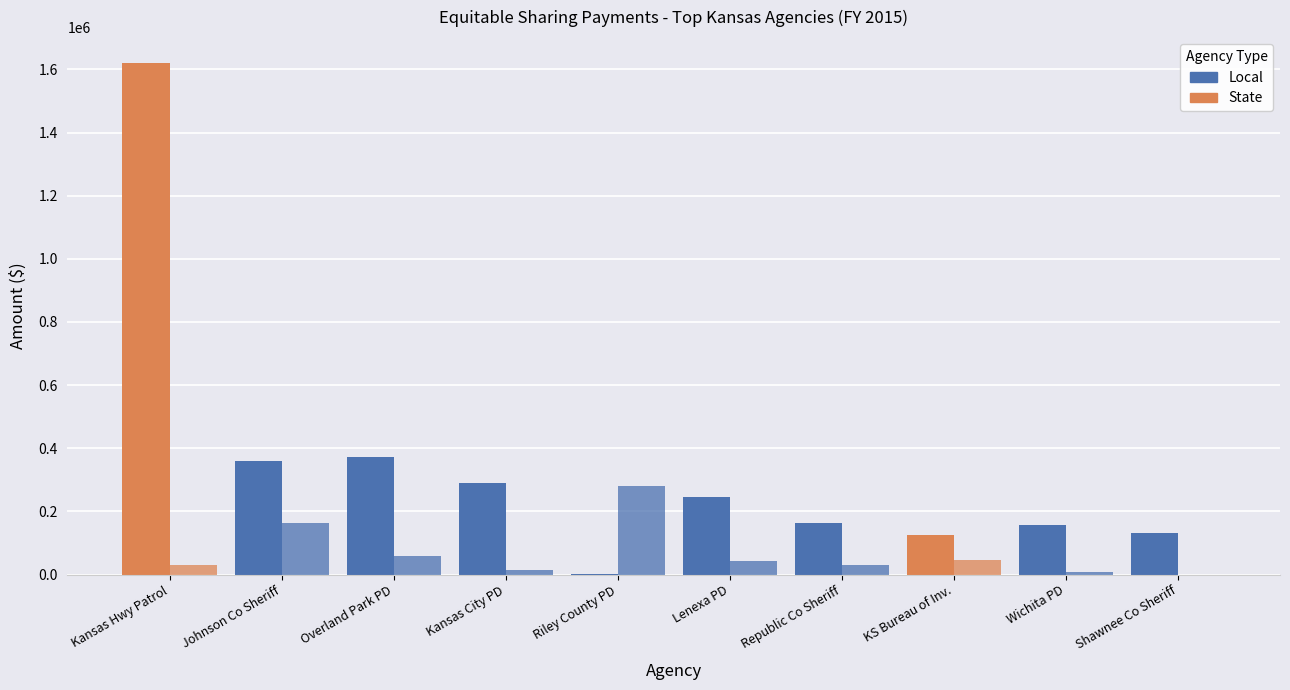

How many groups of bars are there?

10